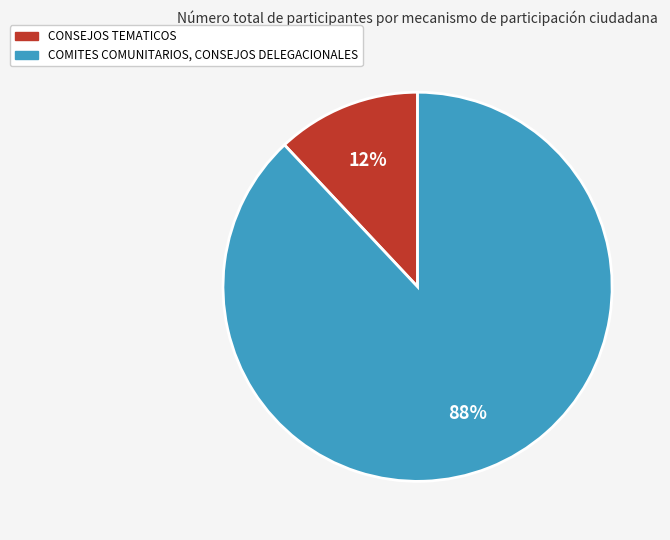

Rank the categories by value from lowest to highest.

CONSEJOS TEMATICOS, COMITES COMUNITARIOS, CONSEJOS DELEGACIONALES